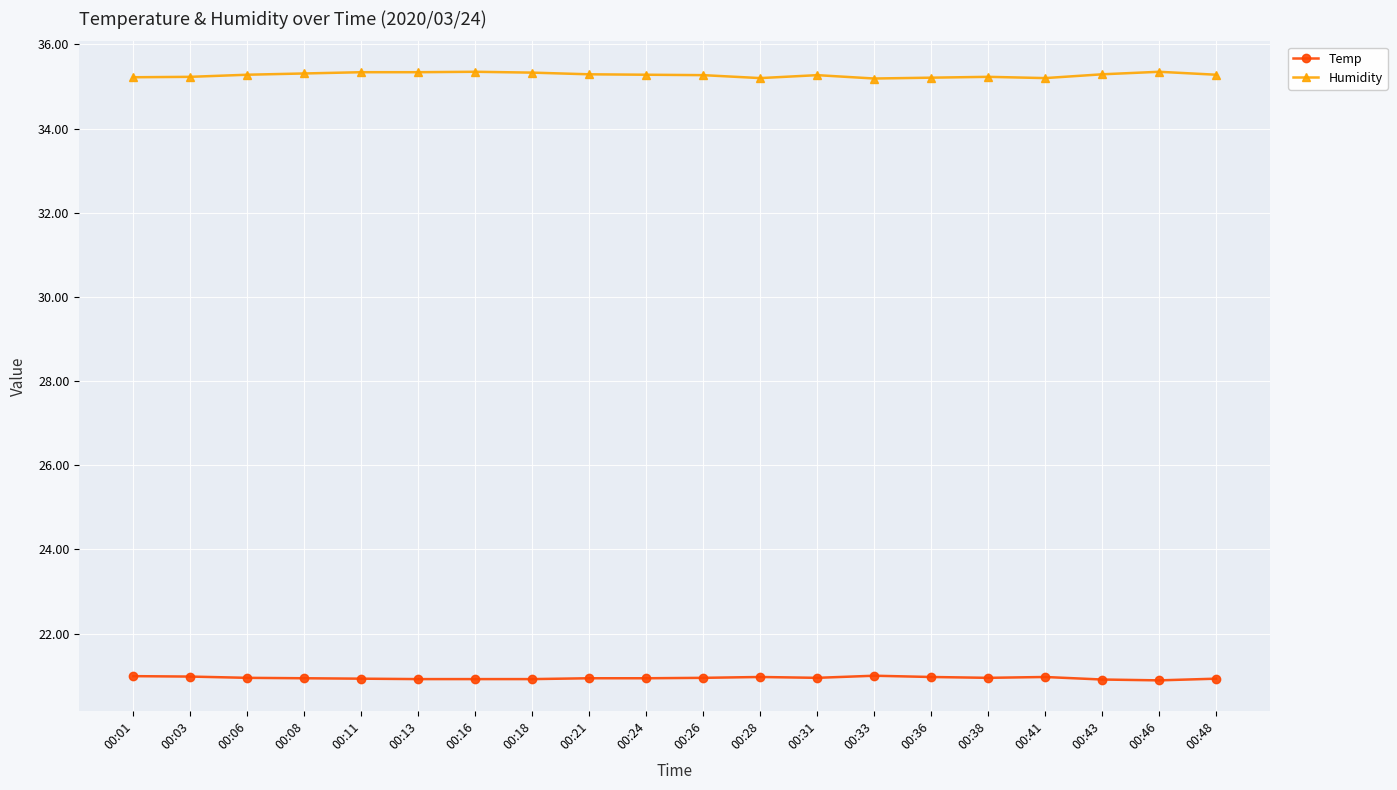

What is the spread (max minus min) of values at 00:08?

14.4